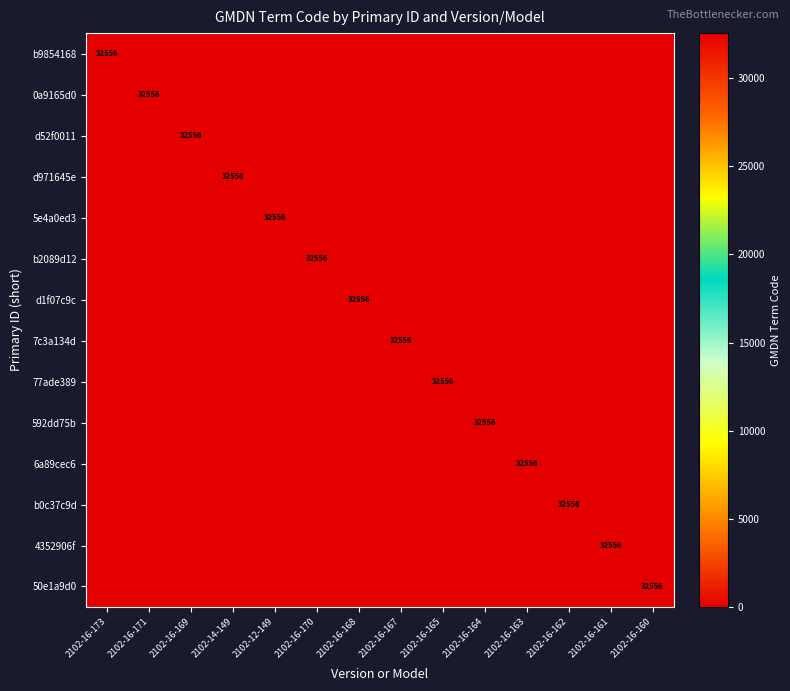

At which category does the chart reach its peak across all series?

2102-16-173